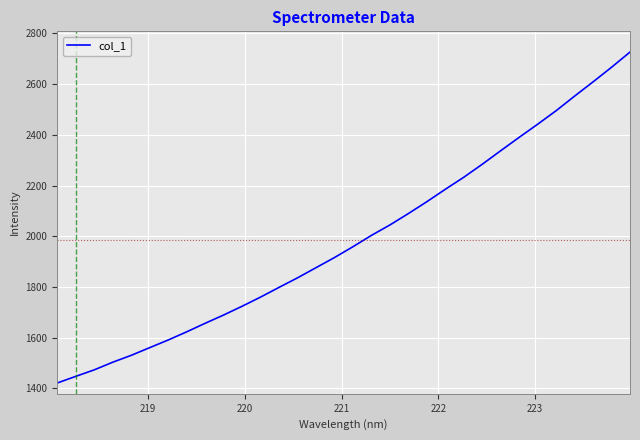

What is the maximum value shown in the chart?

2726.4